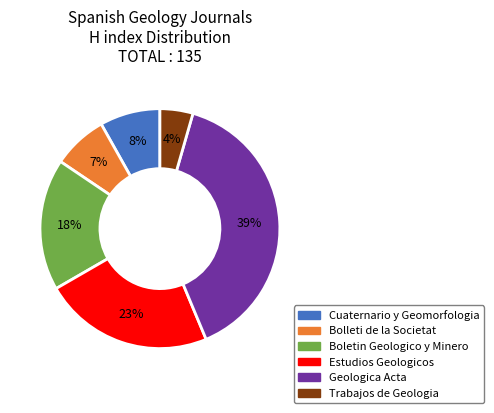

Which has a higher value, Estudios Geologicos or Boletin Geologico y Minero?

Estudios Geologicos